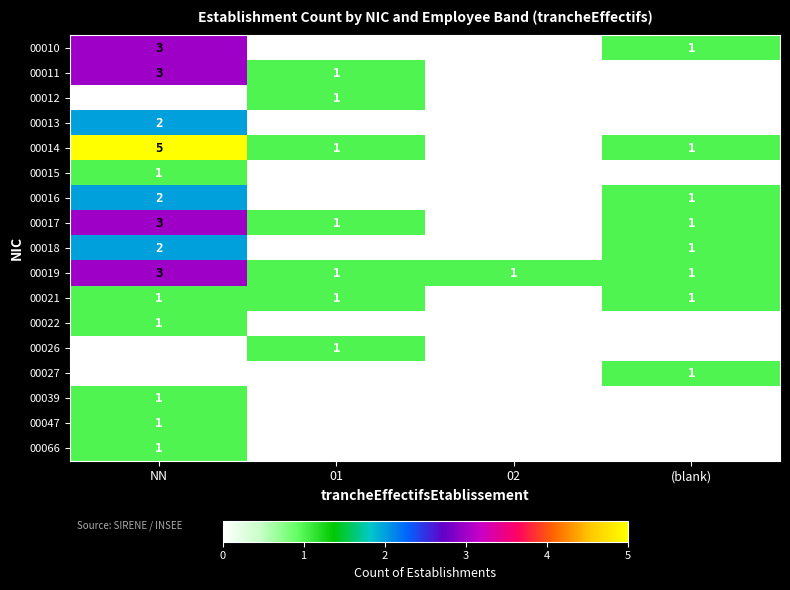

Is it true that 00022 equals 1 at 02?

False